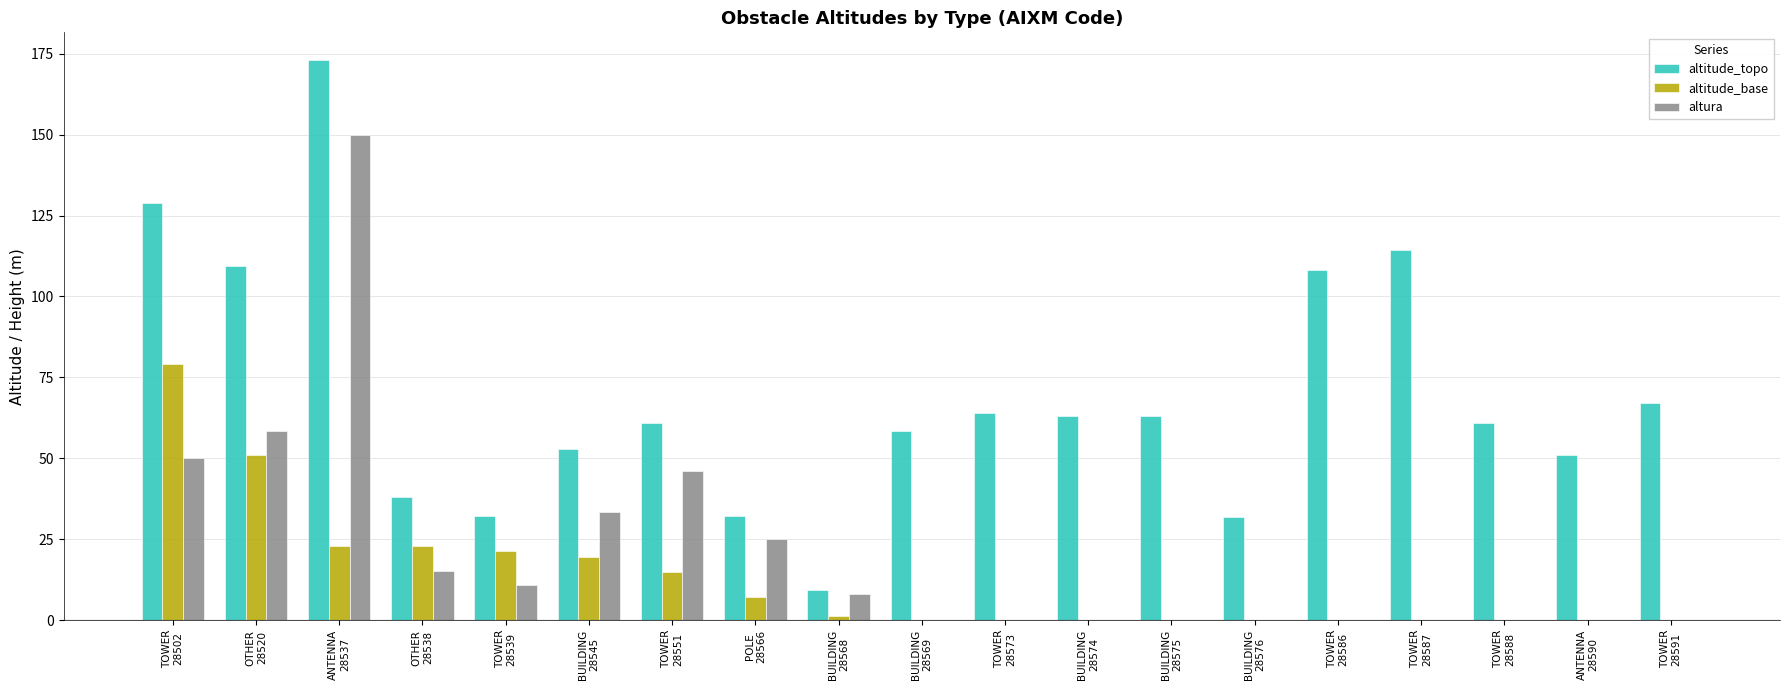

The altitude_topo series shows 51.0 at ANTENNA
28590. True or false?

True